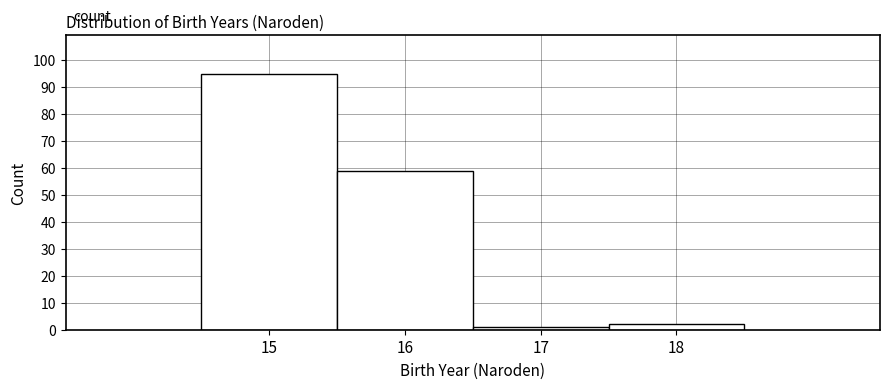

Reading left to right, list every bar in this chart as the range it spans on the x-axis followed by its height. The values are not printed on the chart, so give them approximately, as read against the axis.

14.5 to 15.5: 95
15.5 to 16.5: 59
16.5 to 17.5: 1
17.5 to 18.5: 2